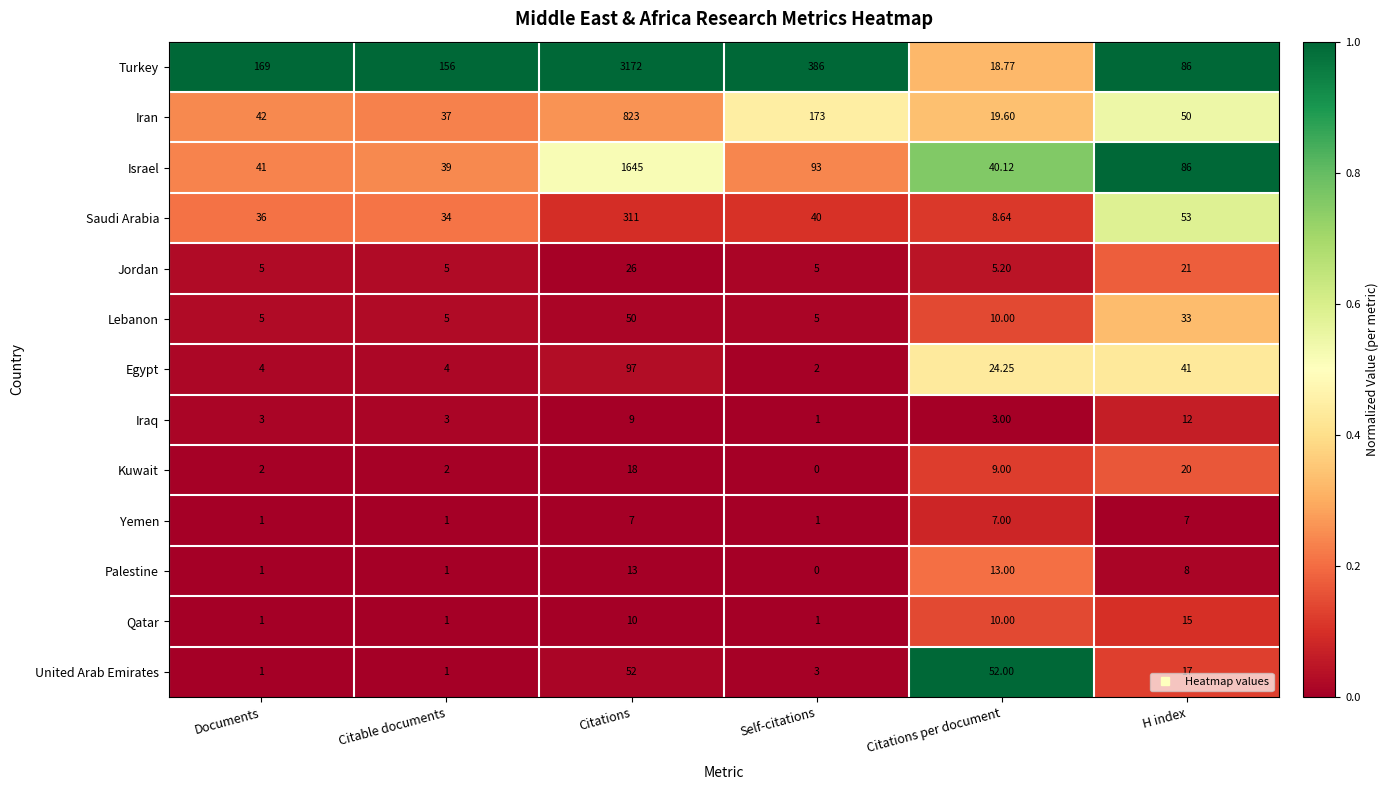

Which series has the widest spread of values?

Turkey